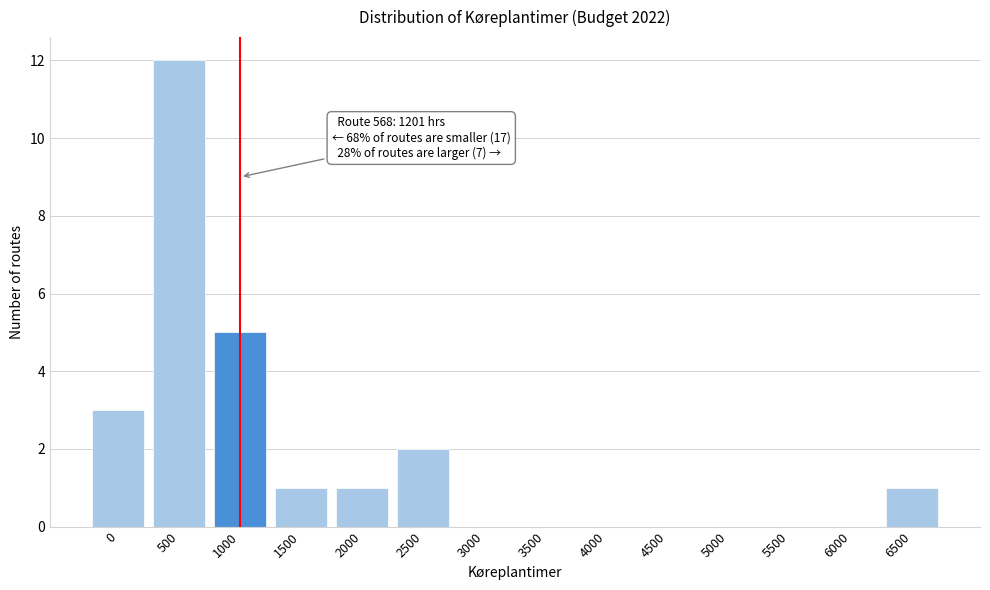

Reading left to right, list all the values displayed in this chart.

0=3	500=12	1000=5	1500=1	2000=1	2500=2	3000=0	3500=0	4000=0	4500=0	5000=0	5500=0	6000=0	6500=1